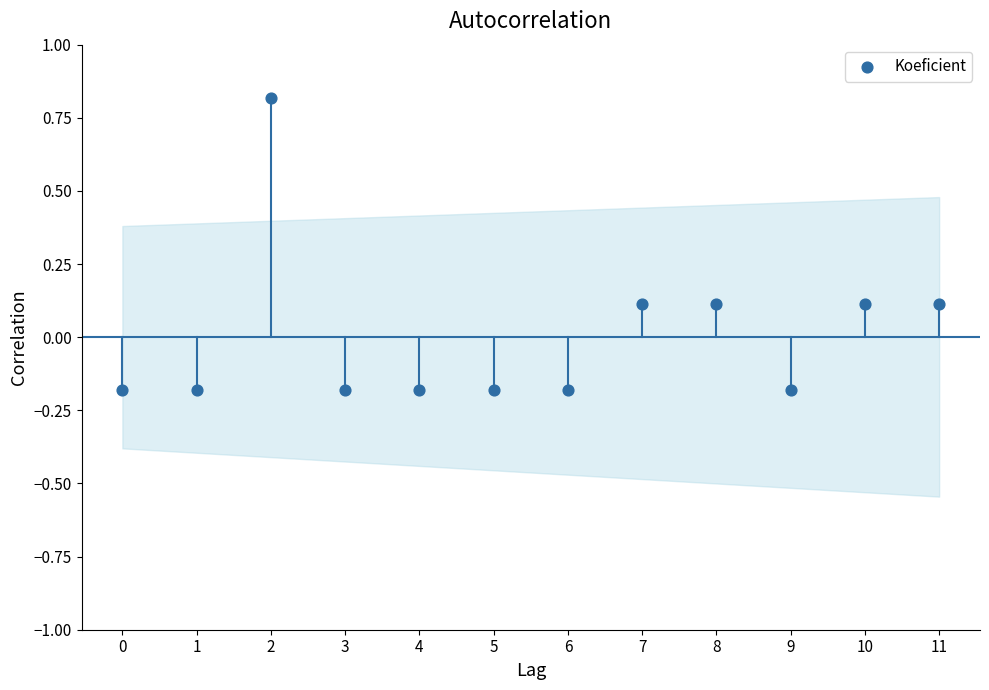

What is the range of Y values (max minus min)?

1.0